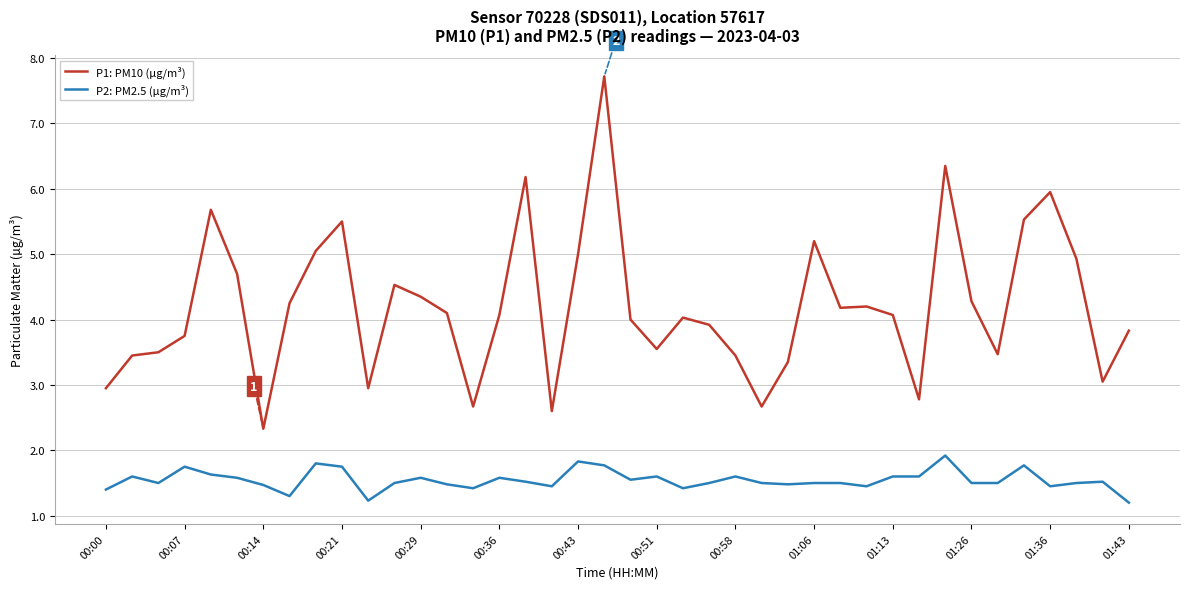

What is the greatest value displayed?

7.7